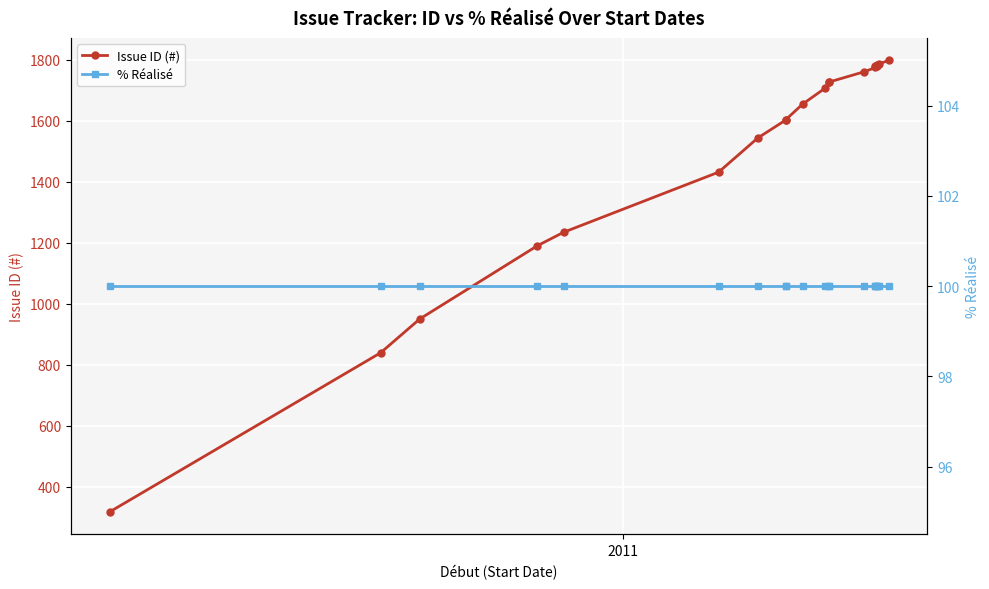

What is the difference between the second highest and minimum values in the Issue ID (#) series?

1468